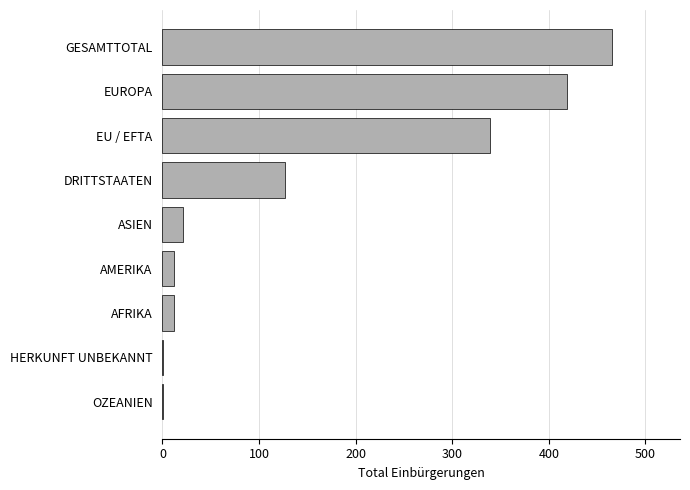

Which category has the highest value across all series?

GESAMTTOTAL